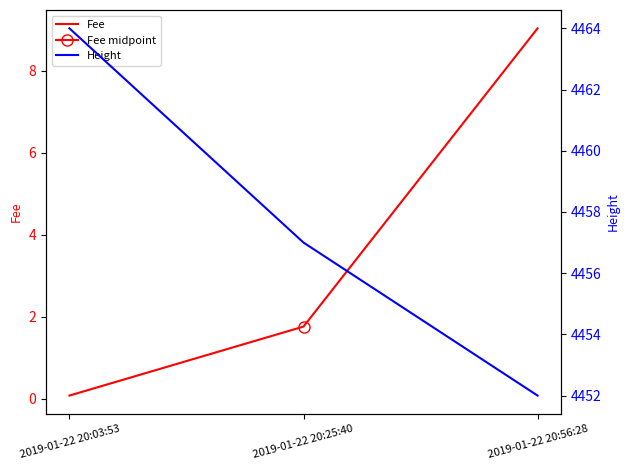

What is the sum of all Height values?

13373.0